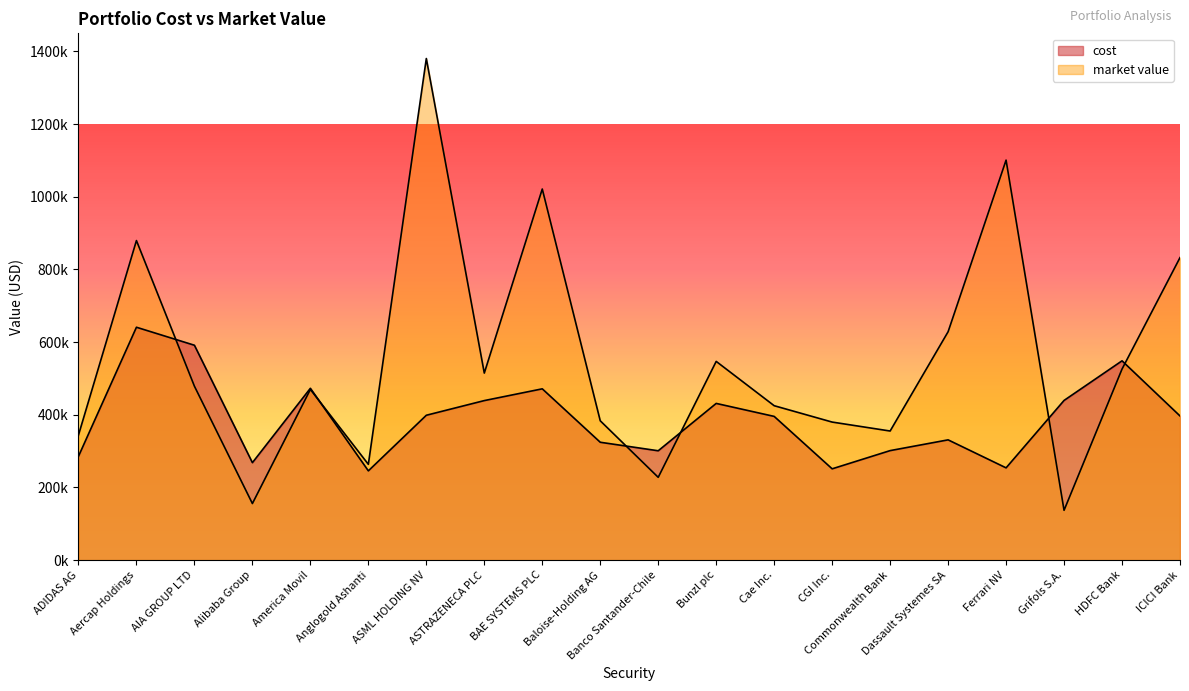

Is it true that market value equals 263538.3 at Anglogold Ashanti?

True